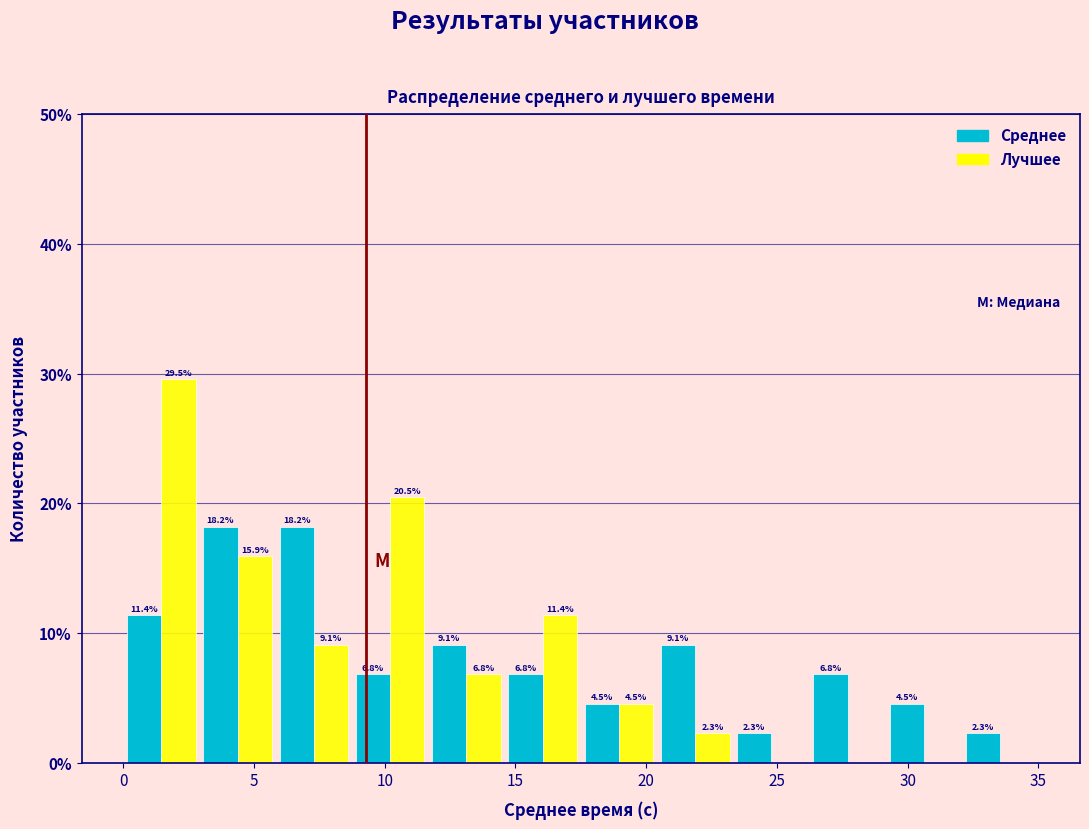

In the Лучшее series, which range on the x-axis has the tallest bar?

0.0 to 3.0